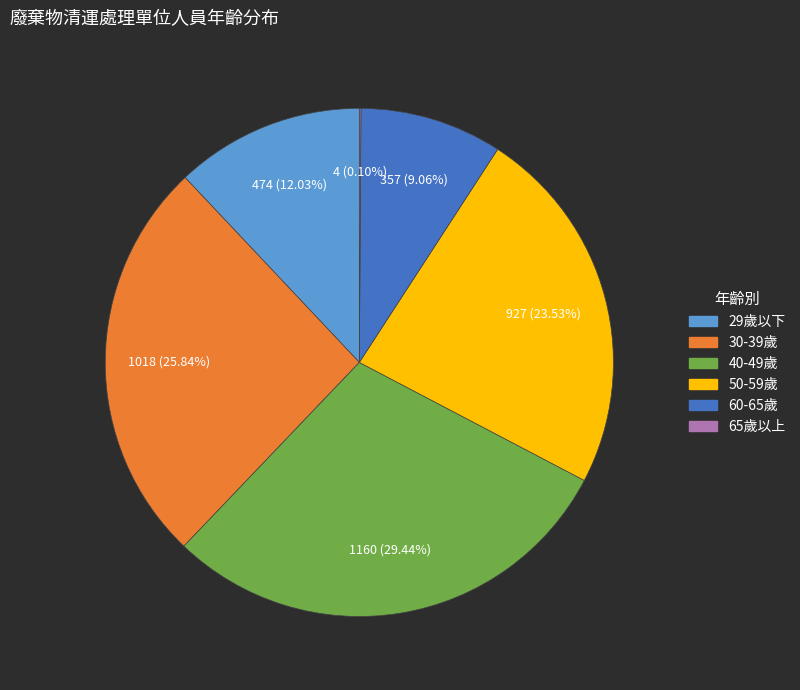

Approximately how many times larger is the value at 29歲以下 compared to 60-65歲?

1.3